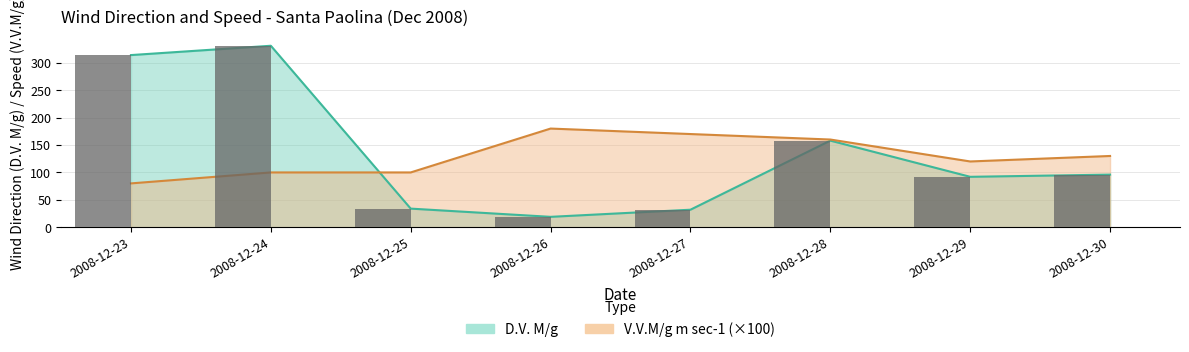

Count the number of categories in the chart.

8